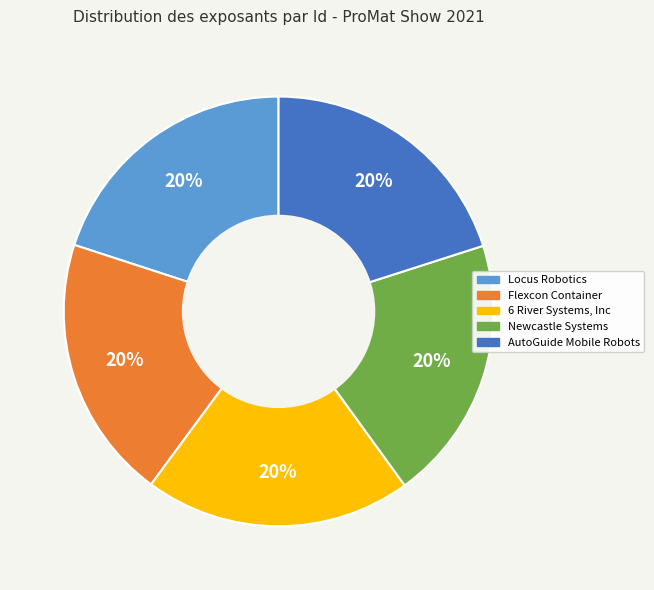

How many segments does this pie chart have?

5